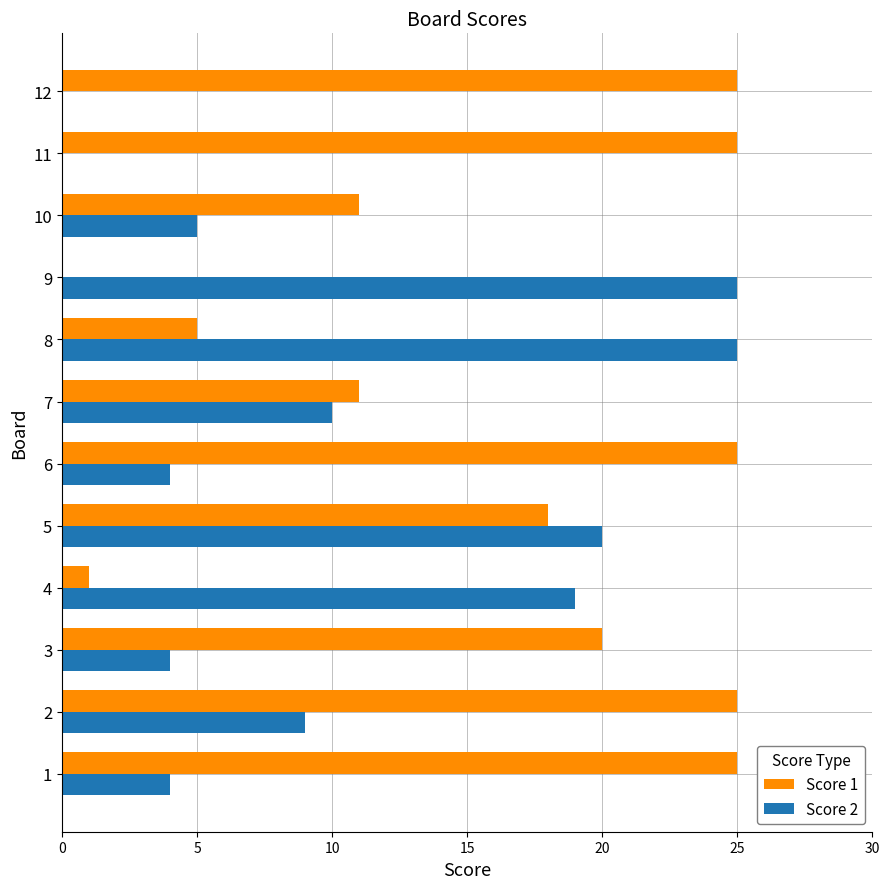

What are all the series names shown in the legend?

Score 1, Score 2